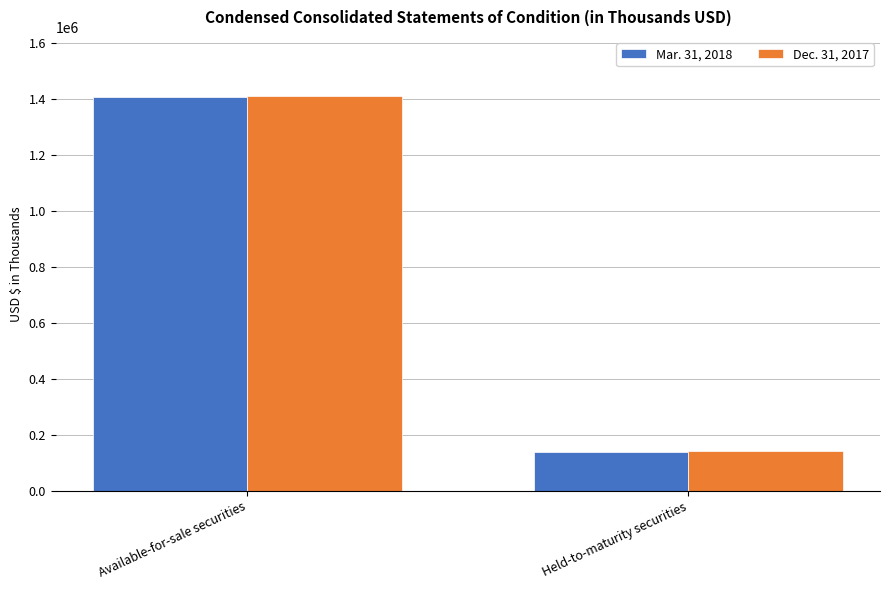

At which category is the sum across all series the highest?

Available-for-sale securities